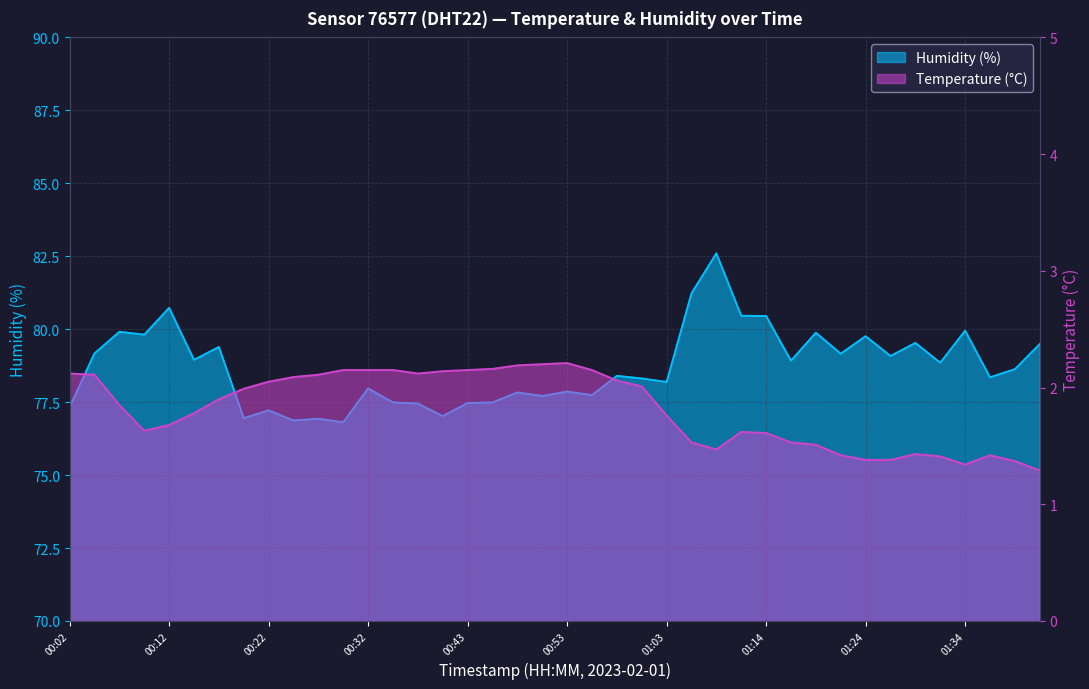

At which category is the sum across all series the highest?

01:09